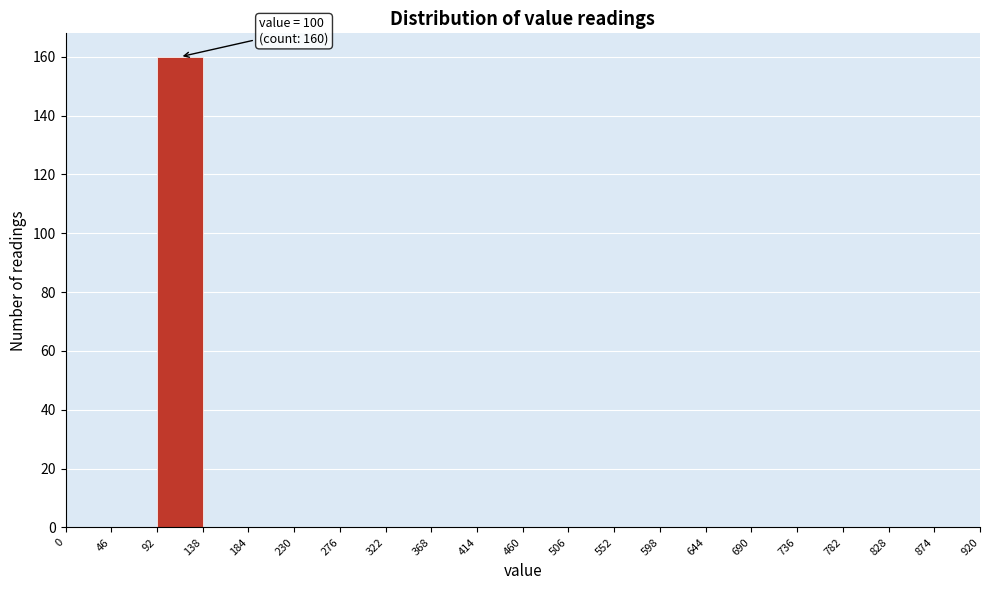

Which range on the x-axis has the tallest bar?

92 to 138